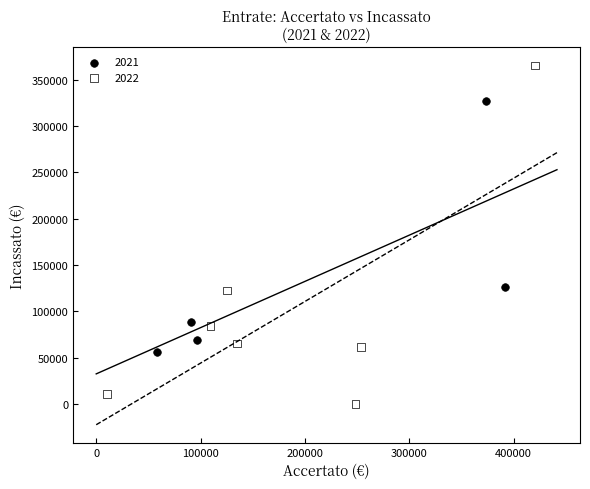

Which series has the largest Y range (max minus min)?

2022